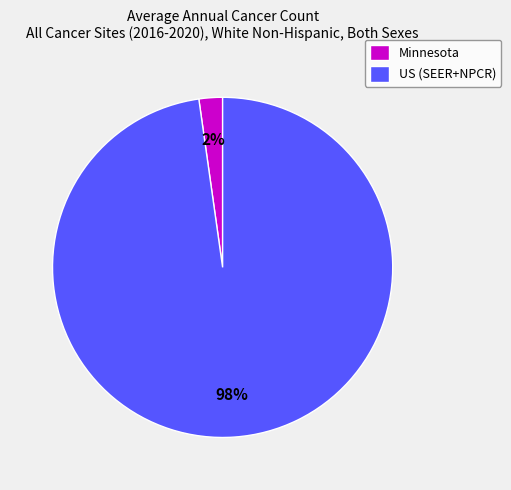

Combined, do US (SEER+NPCR) and Minnesota account for over 50%?

Yes